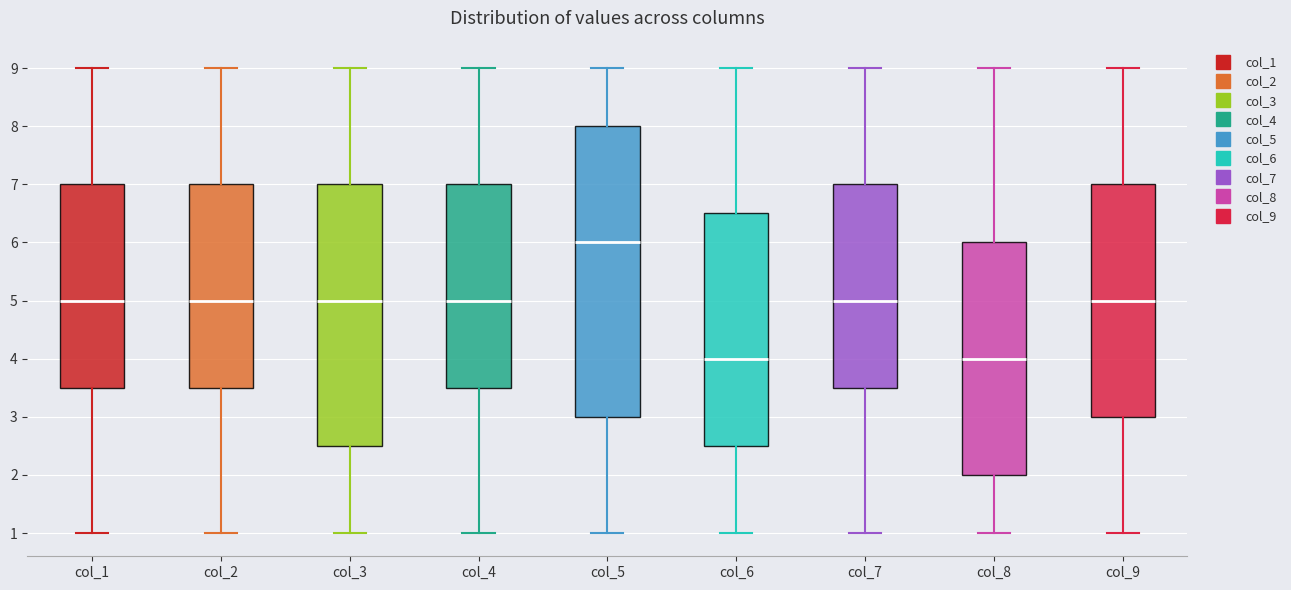

Reading left to right, transcribe this box plot: for each box, give where its median line is, the range the box spans, and where its two whiskers end, as read against the y-axis. The values are not printed on the chart, so give them approximately, as read against the axis.

col_1: median 5.0, box 3.5 to 7.0, whiskers 1.0 to 9.0
col_2: median 5.0, box 3.5 to 7.0, whiskers 1.0 to 9.0
col_3: median 5.0, box 2.5 to 7.0, whiskers 1.0 to 9.0
col_4: median 5.0, box 3.5 to 7.0, whiskers 1.0 to 9.0
col_5: median 6.0, box 3.0 to 8.0, whiskers 1.0 to 9.0
col_6: median 4.0, box 2.5 to 6.5, whiskers 1.0 to 9.0
col_7: median 5.0, box 3.5 to 7.0, whiskers 1.0 to 9.0
col_8: median 4.0, box 2.0 to 6.0, whiskers 1.0 to 9.0
col_9: median 5.0, box 3.0 to 7.0, whiskers 1.0 to 9.0